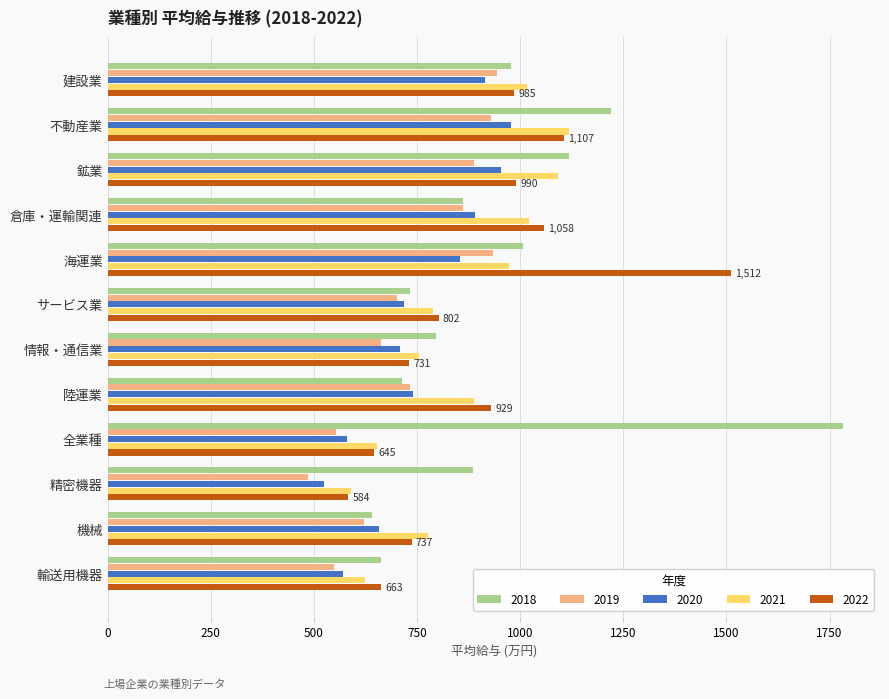

What value does the 2018 series have at 精密機器?

886.9